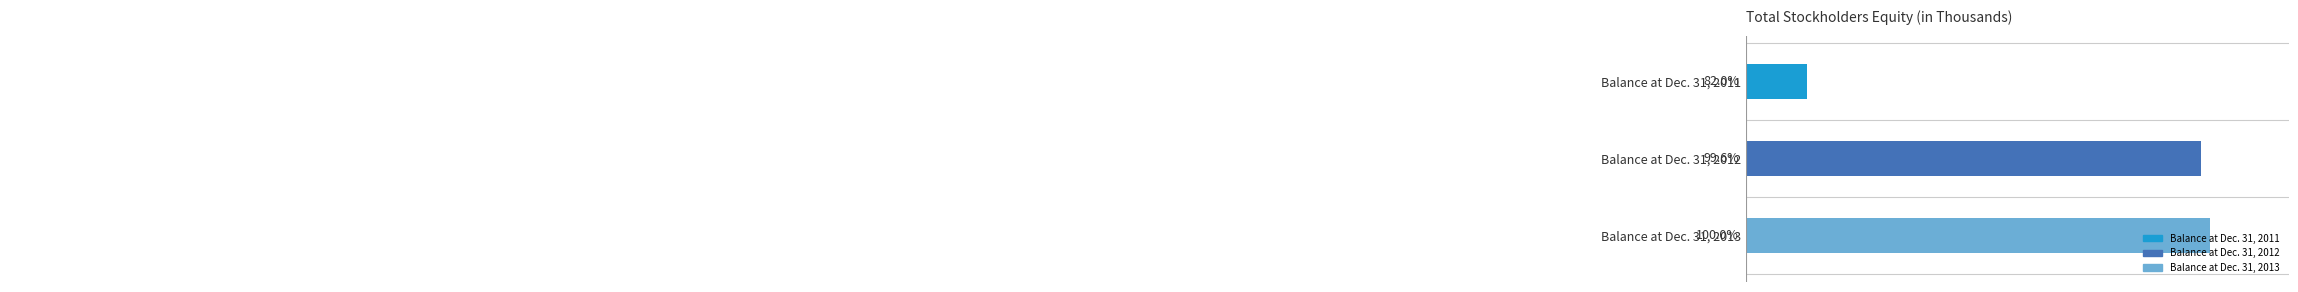

Does the chart contain stacked bars?

No